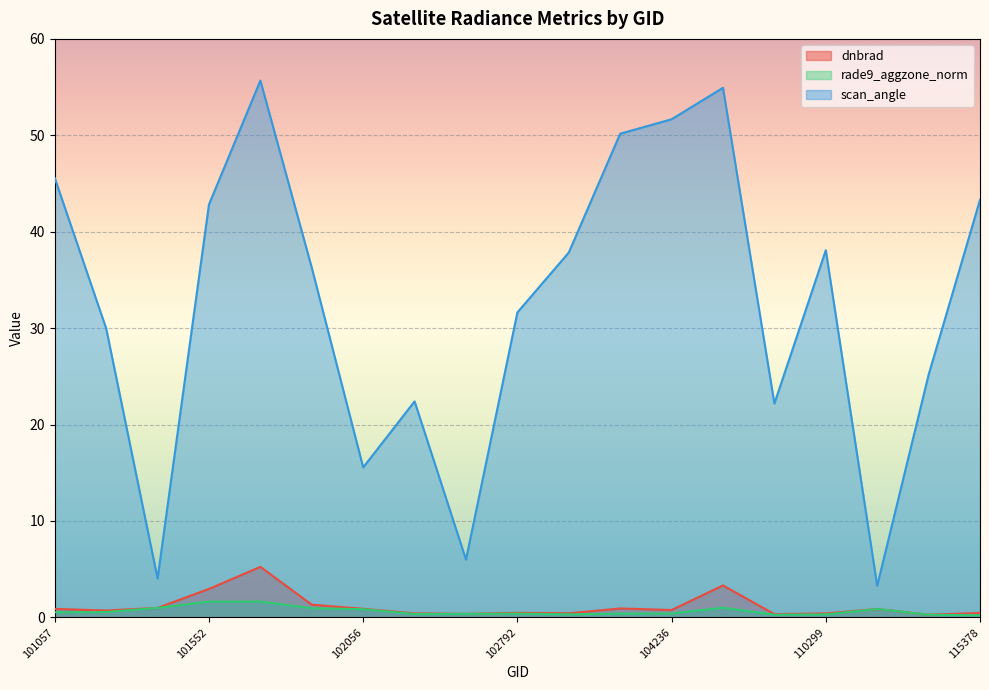

The value of rade9_aggzone_norm at 102551 is 0.4. True or false?

True